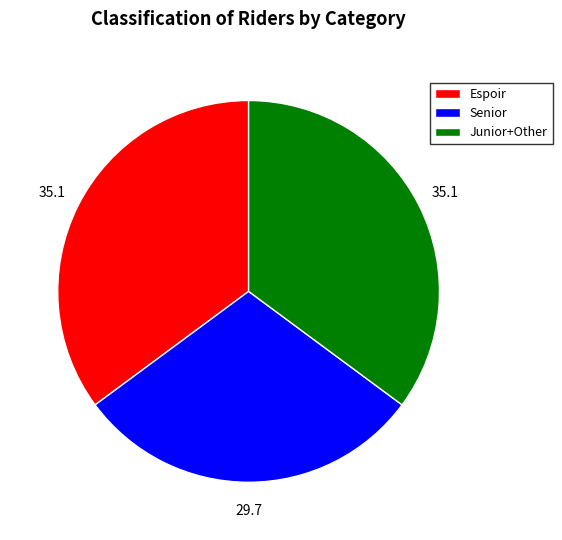

True or false: Senior accounts for 30% of the total.

True